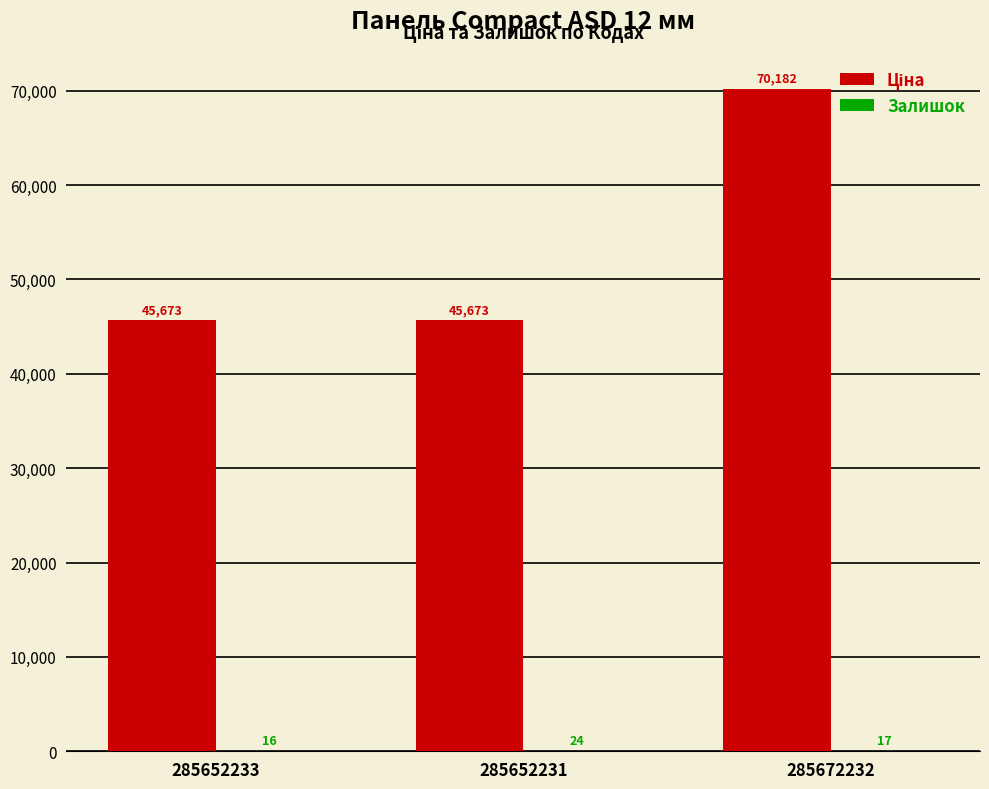

What is the greatest value displayed?

70181.6